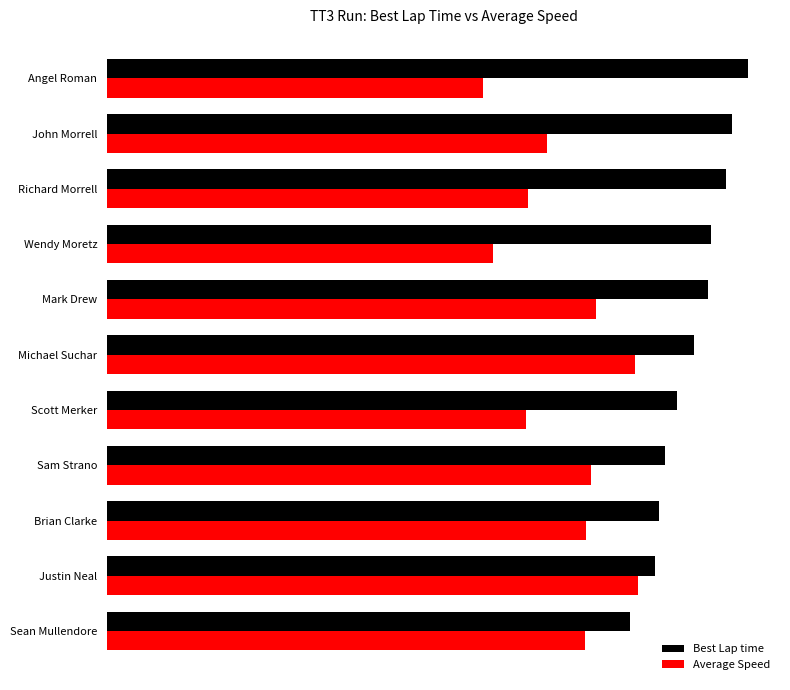

What are all the series names shown in the legend?

Best Lap time, Average Speed